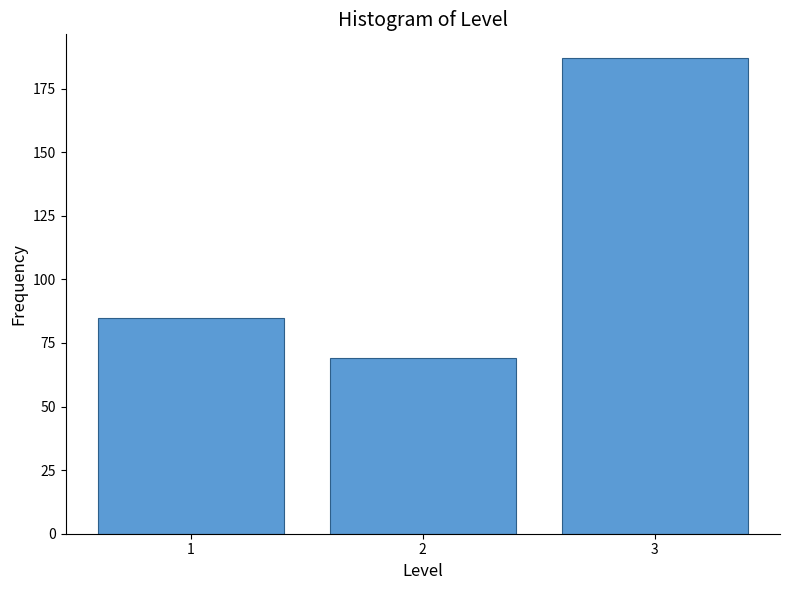

Reading left to right, what are all the values shown in this chart?

85	69	187